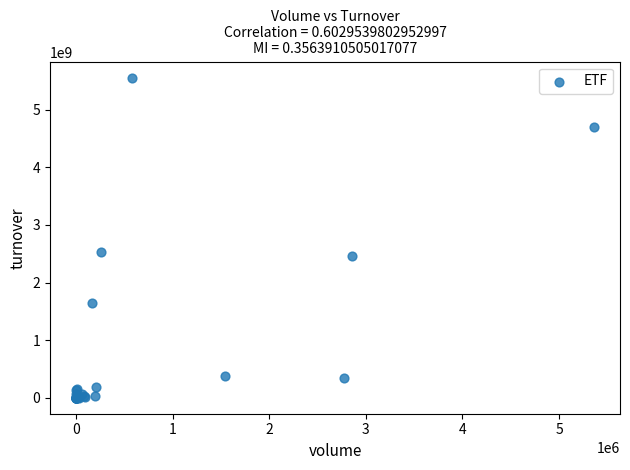

What Y value in the scatter plot is closest to 2777894590?

2524949500